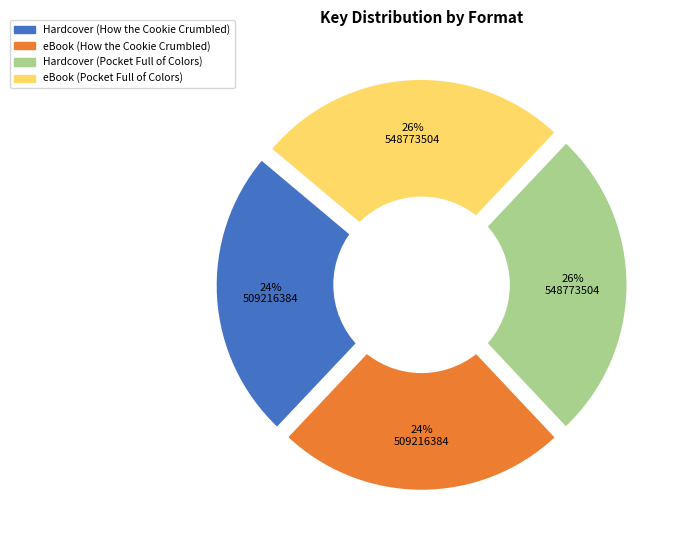

Count the number of slices in the pie.

4